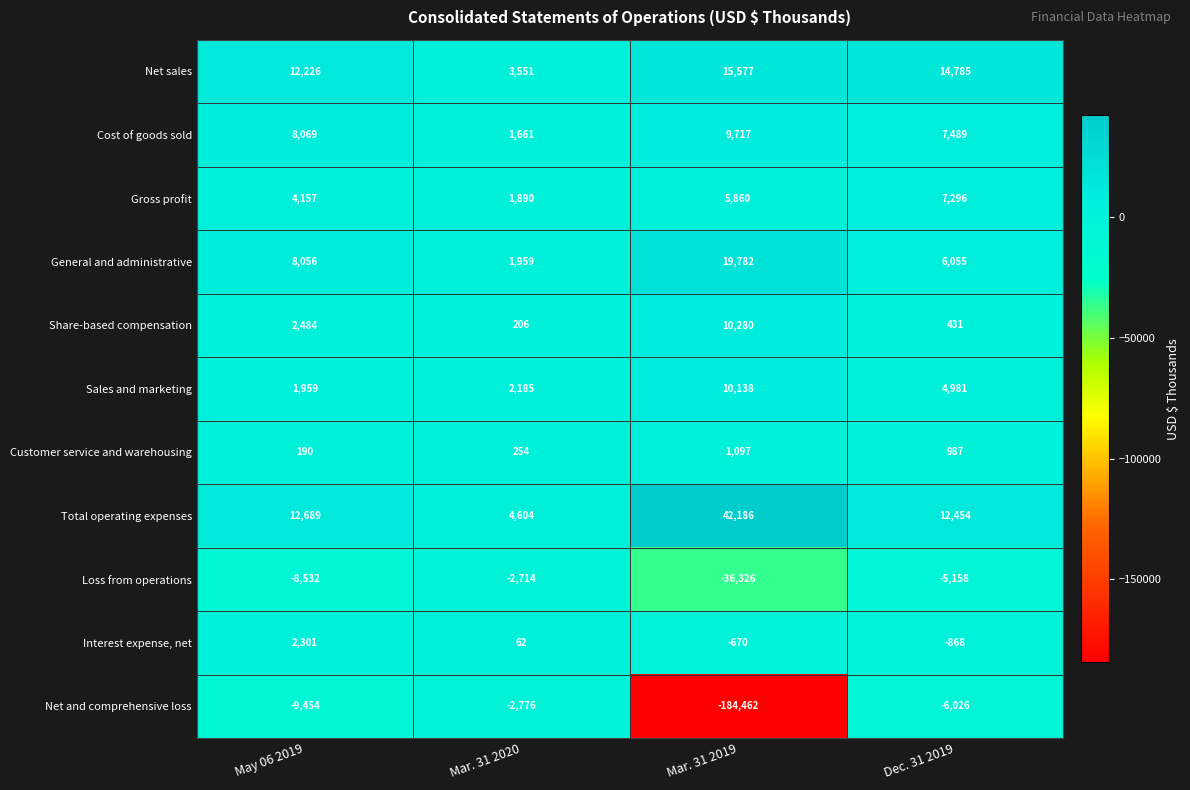

At Mar. 31 2020, list the series in order from largest to smallest.

Total operating expenses, Net sales, Sales and marketing, General and administrative, Gross profit, Cost of goods sold, Customer service and warehousing, Share-based compensation, Interest expense, net, Loss from operations, Net and comprehensive loss